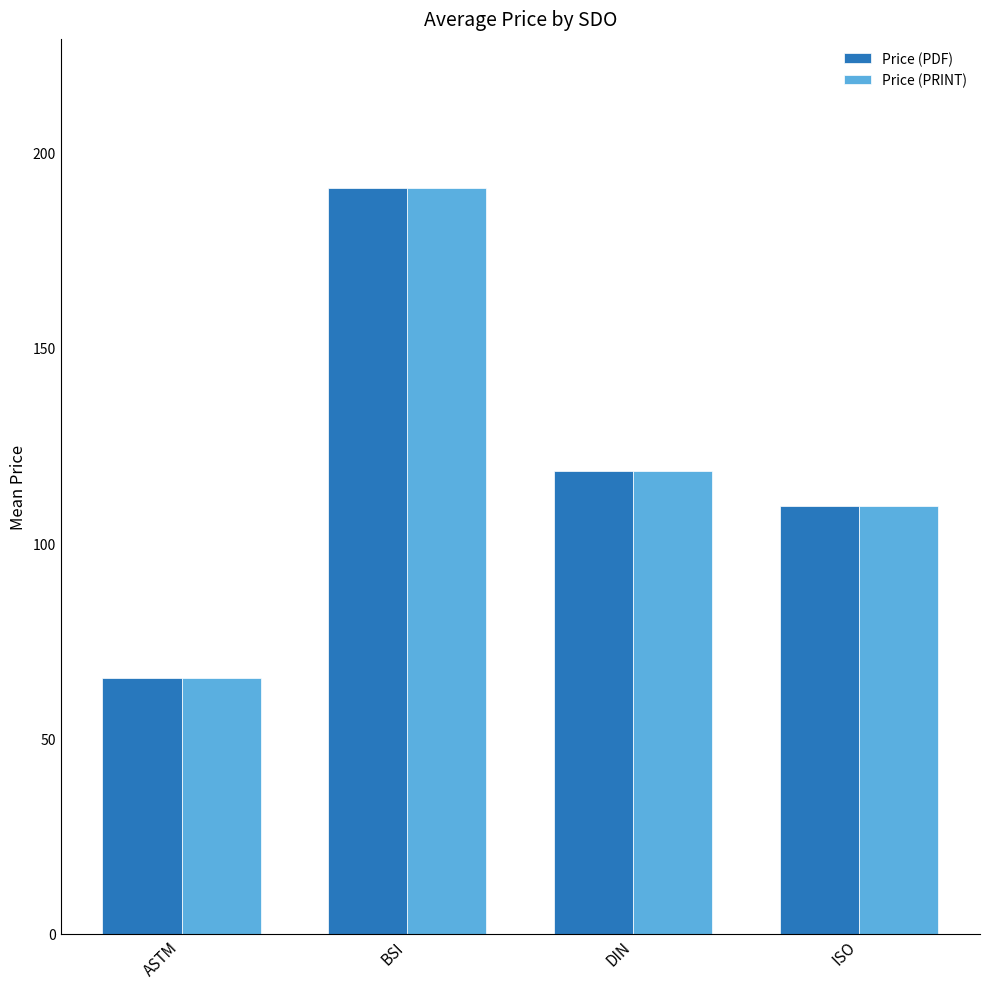

Does the chart contain any negative values?

No